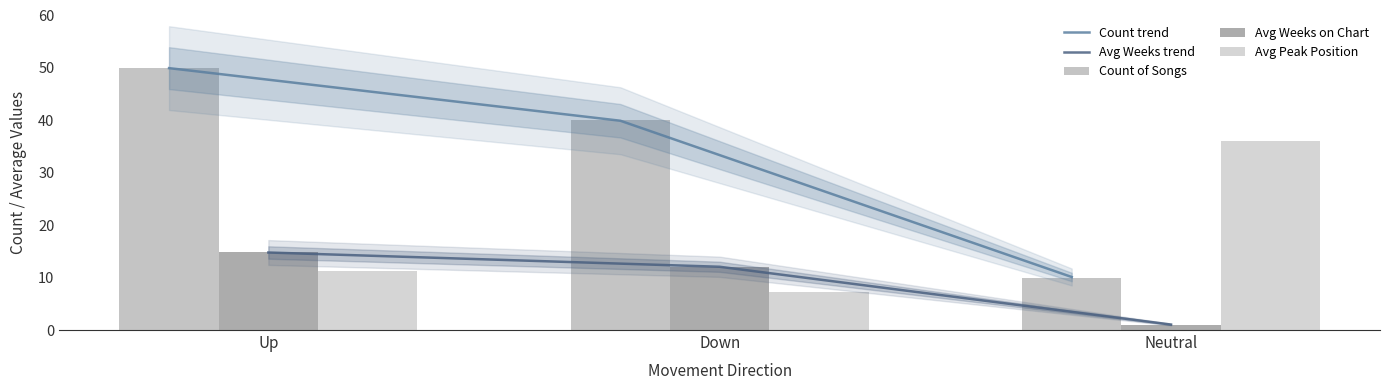

Is the value of Avg Weeks trend at Down greater than the value of Count trend at Up?

No